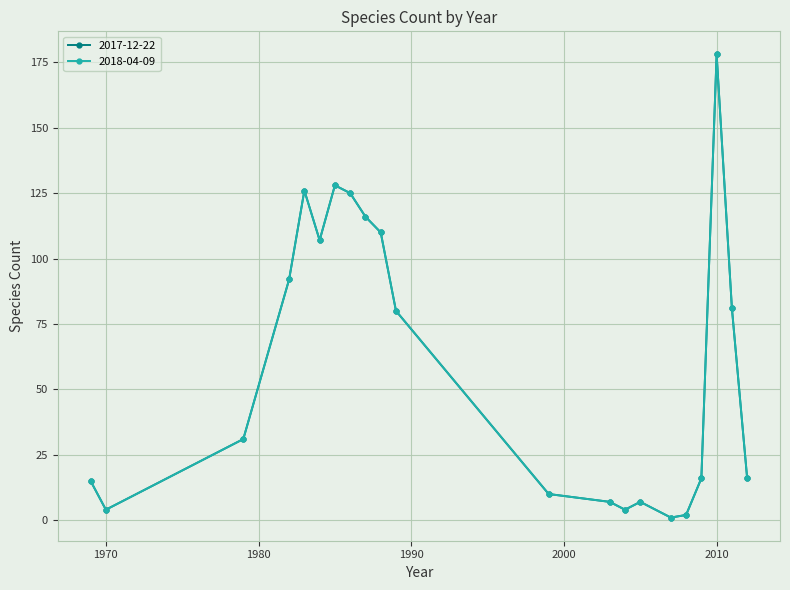

Does the chart display data point markers on the line(s)?

Yes